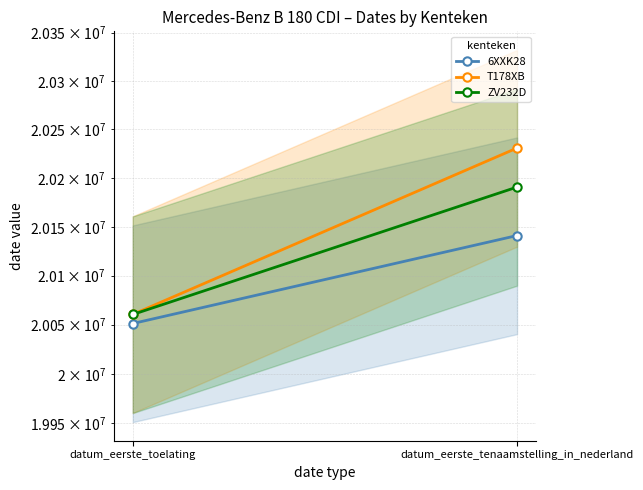

At datum_eerste_tenaamstelling_in_nederland, list the series in order from smallest to largest.

6XXK28, ZV232D, T178XB